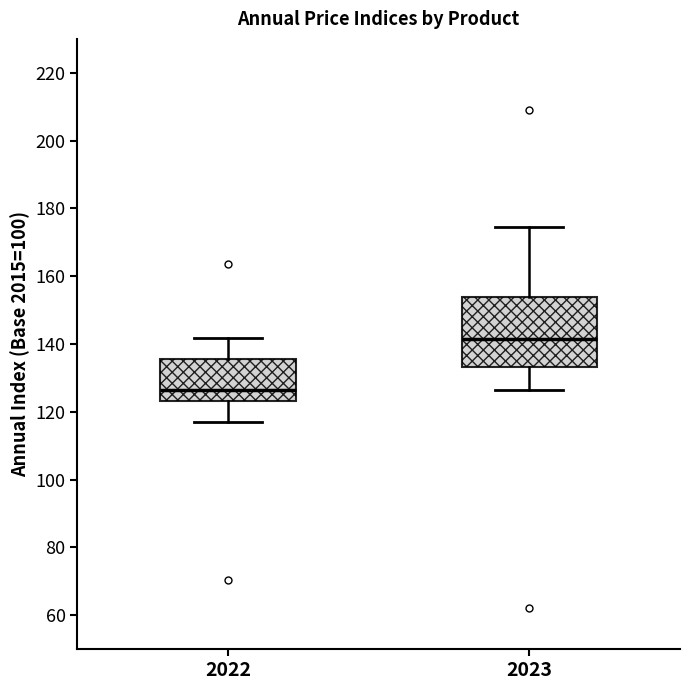

Reading left to right, transcribe this box plot: for each box, give where its median line is, the range the box spans, and where its two whiskers end, as read against the y-axis. The values are not printed on the chart, so give them approximately, as read against the axis.

2022: median 126, box 124 to 136, whiskers 116 to 142
2023: median 142, box 134 to 154, whiskers 126 to 174